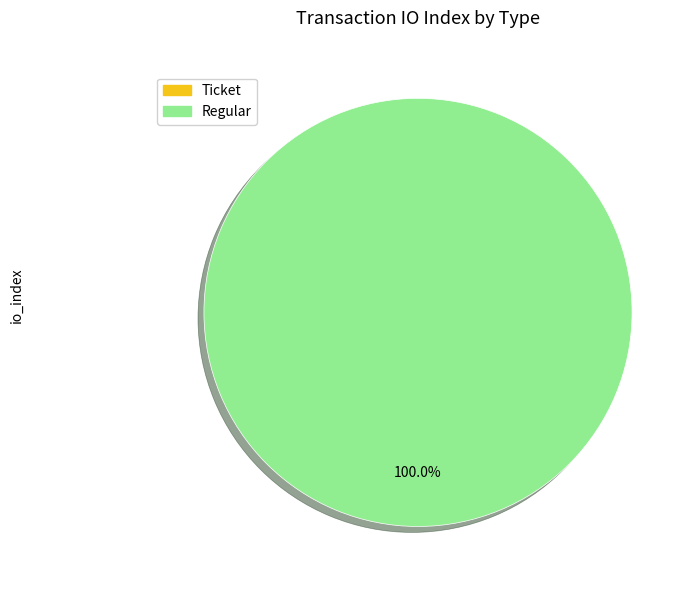

Which category has the biggest portion of the pie?

Regular